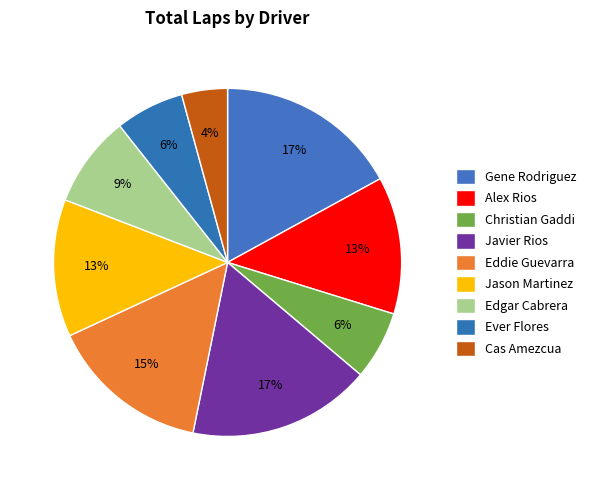

How many segments does this pie chart have?

9